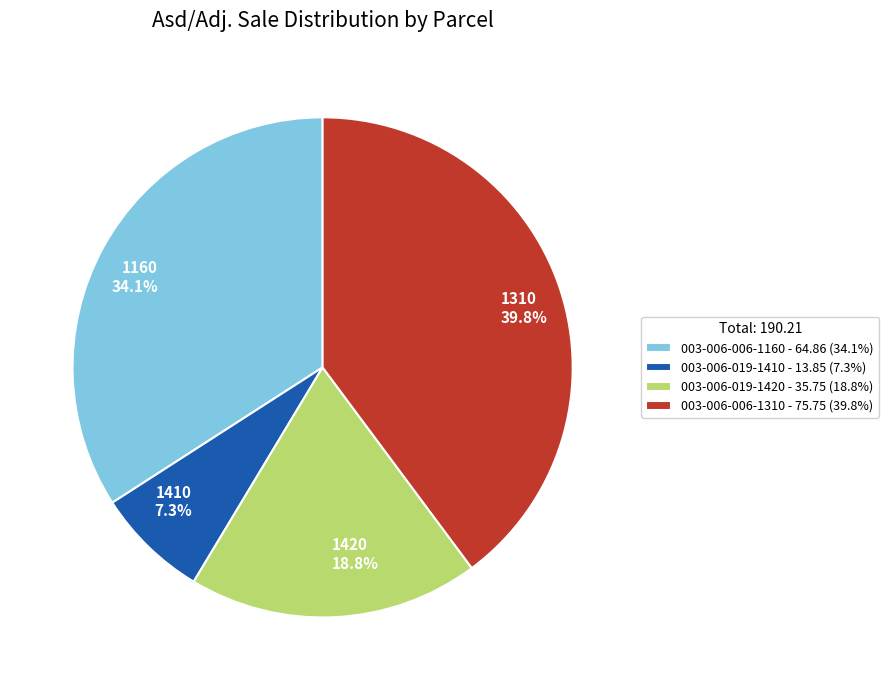

What percentage is the 003-006-006-1160 slice, to the nearest percent?

34%